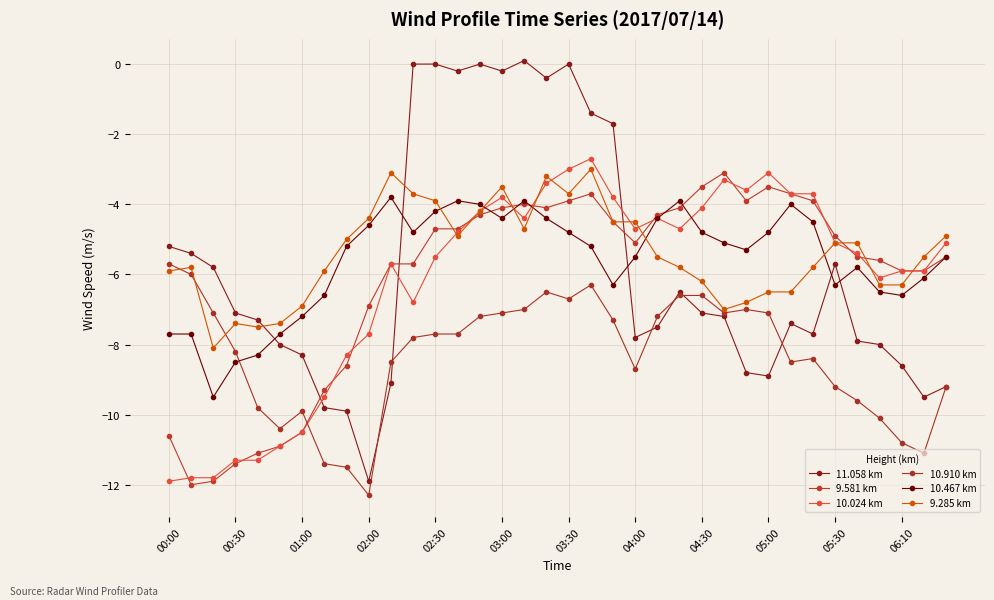

Does the chart have visible grid lines?

Yes